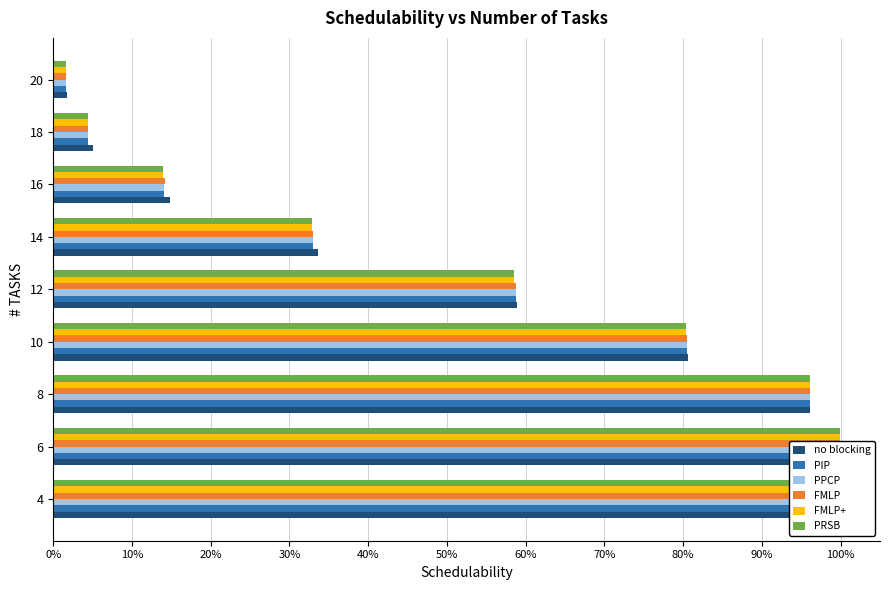

How many bars are there in each group?

6